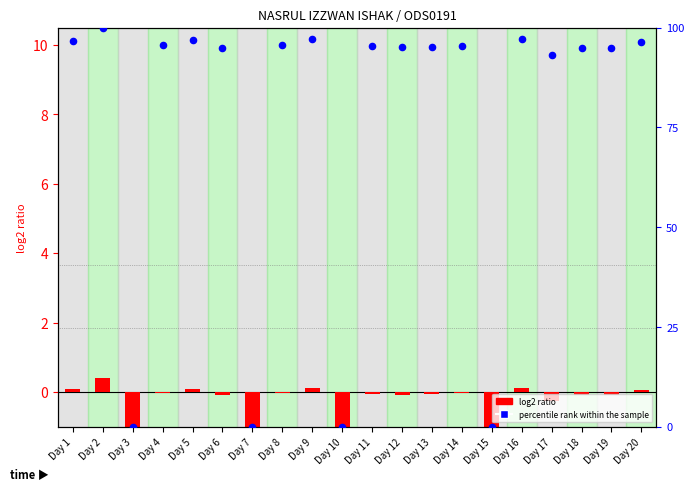

Which series has the largest total across all categories?

percentile rank within the sample